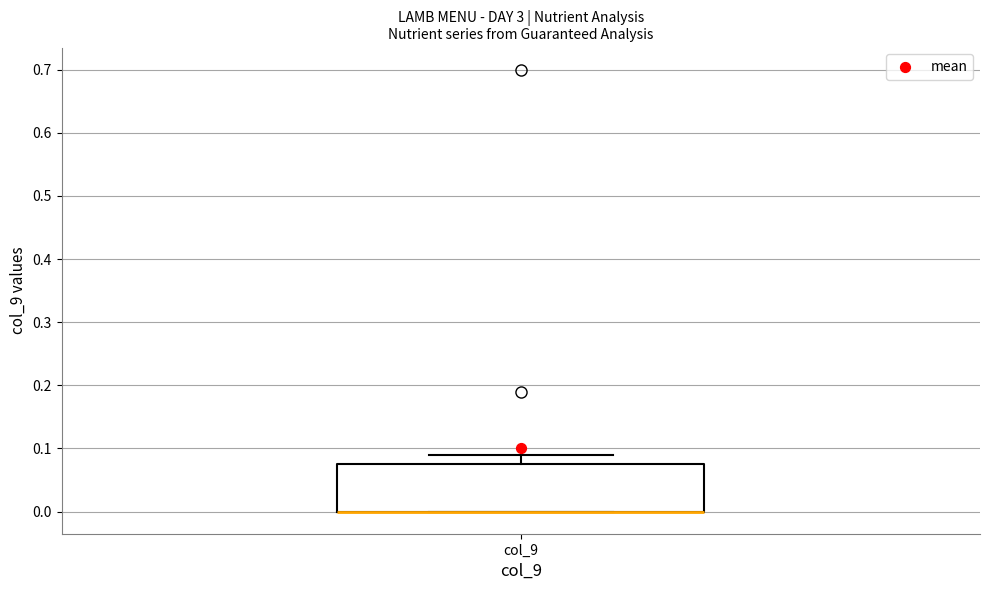

Read this box plot against the y-axis: the position of the median line, the range covered by the box, and the ends of both whiskers. The values are not printed on the chart, so give them approximately, as read against the axis.

median 0.00 (drawn on the box's lower edge), box 0.00 to 0.08, whiskers 0.00 to 0.09